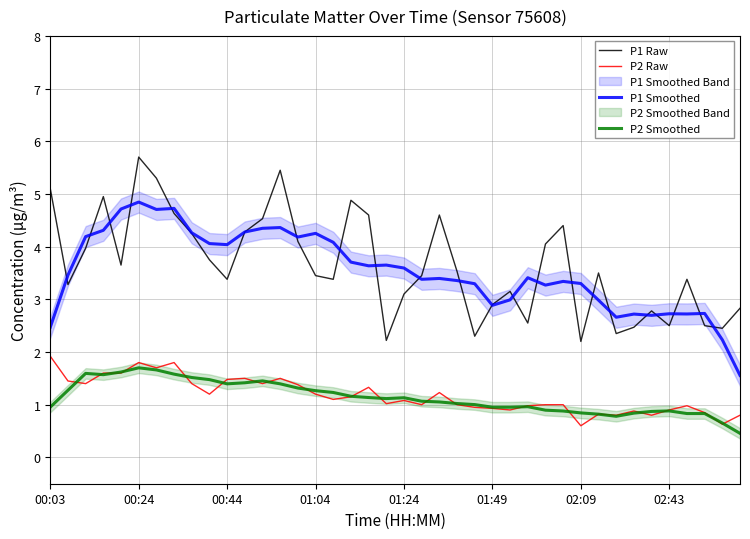

What is the minimum value for P2 Smoothed?

0.5